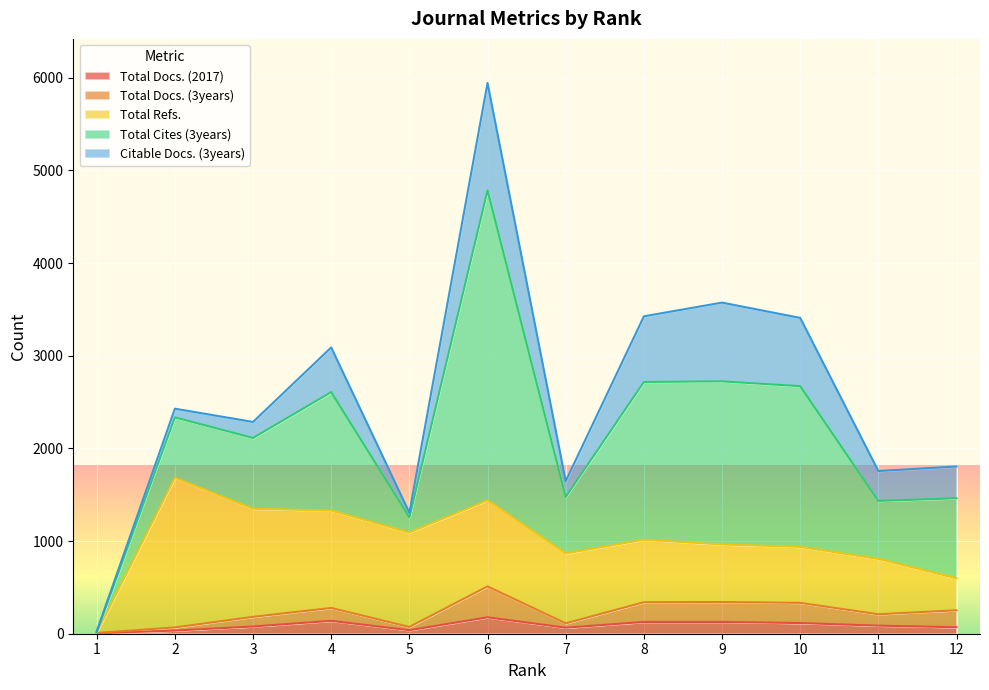

What is the difference between the Total Docs. (3years) values at 7 and 11?

76